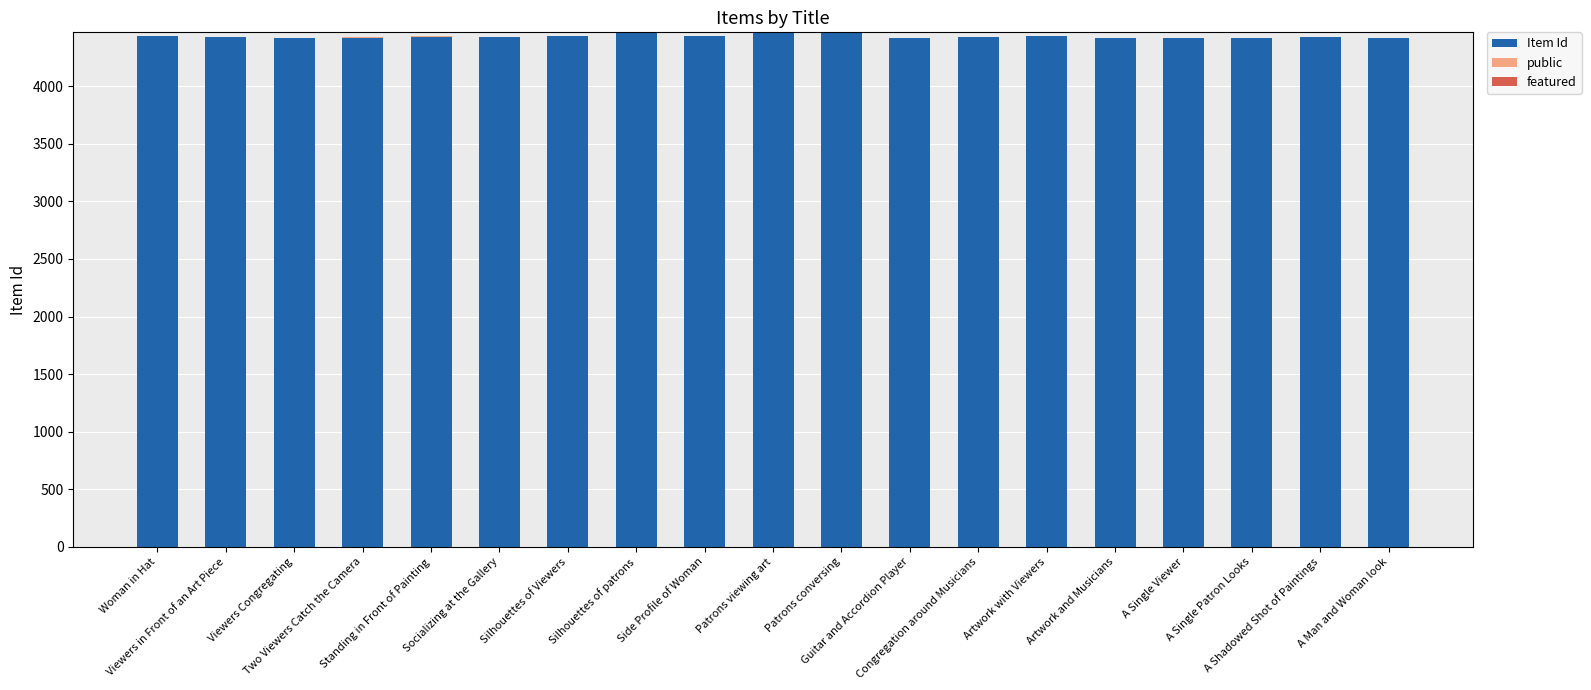

What is the sum of all Item Id values?

84186